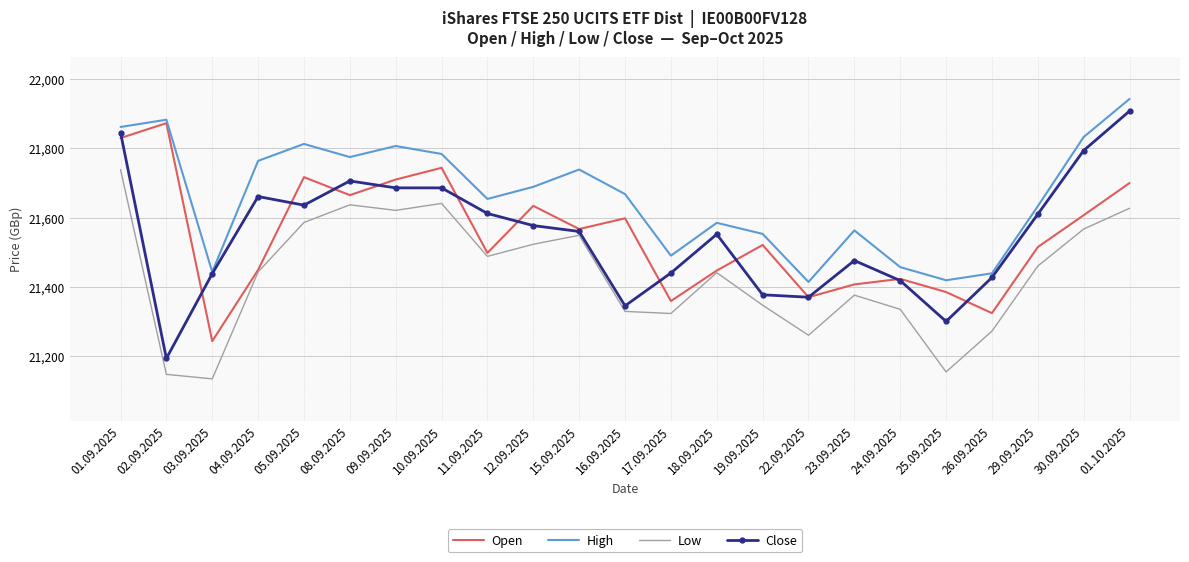

Read the Close value at 30.09.2025, to the nearest 100.

21800